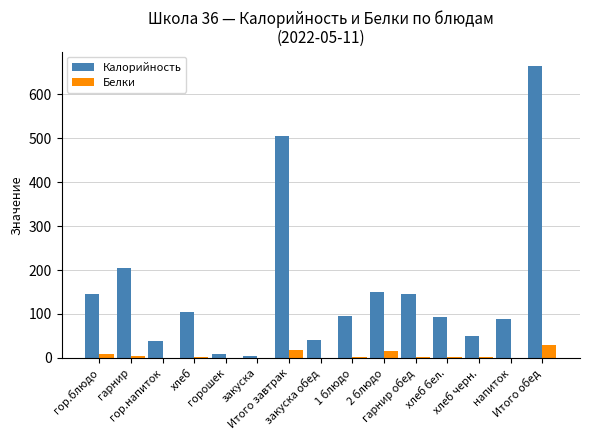

Is it true that Белки equals 3.0 at гарнир обед?

True